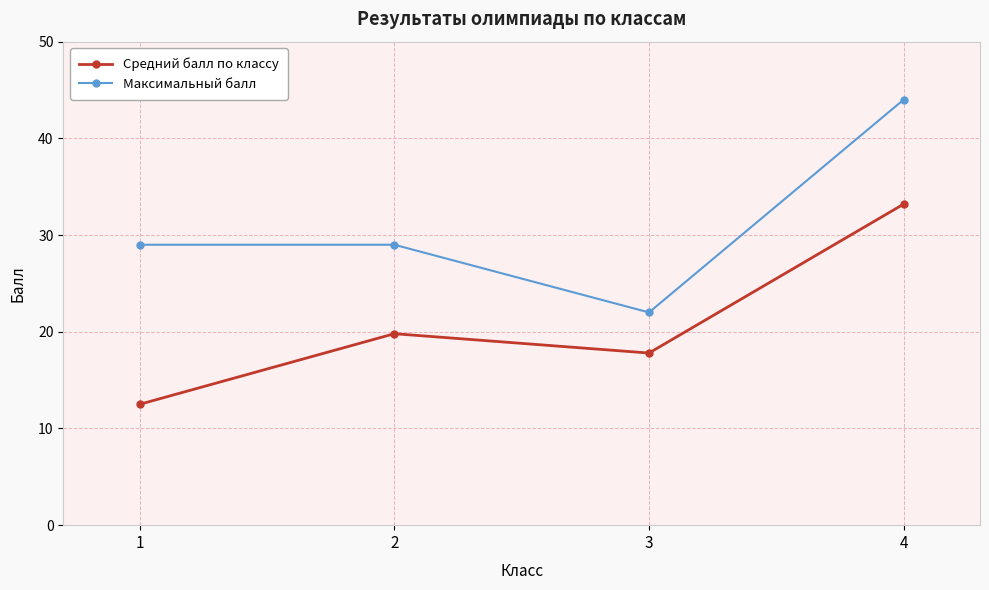

The value of Максимальный балл at 1 is 29.0. True or false?

True